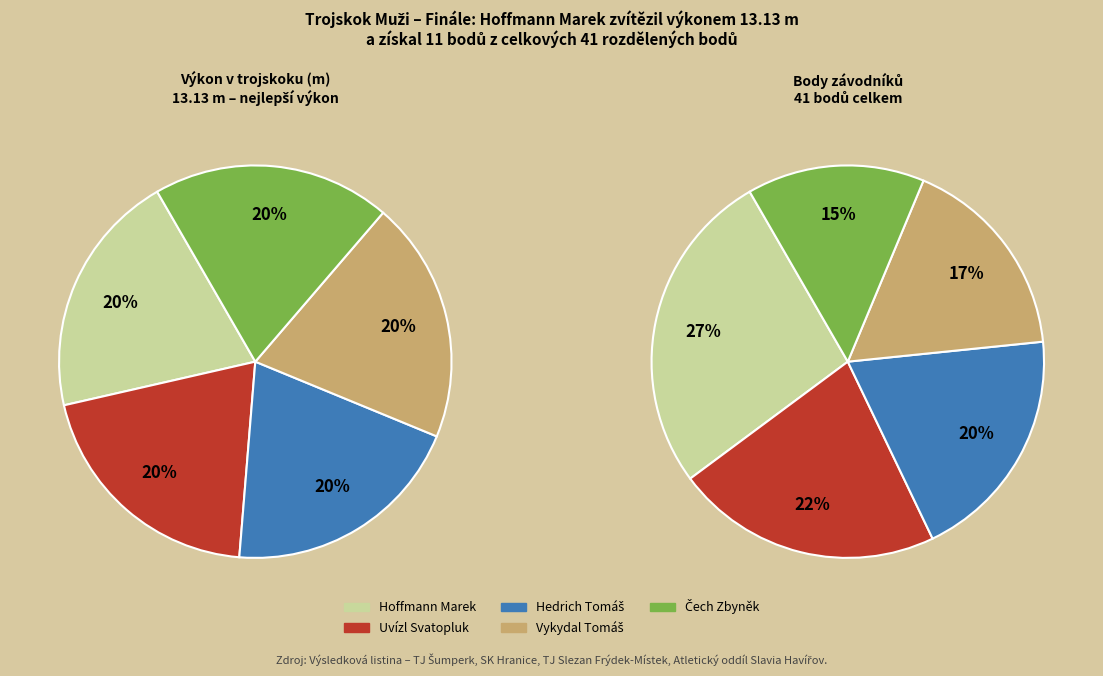

Count the number of slices in the pie.

5